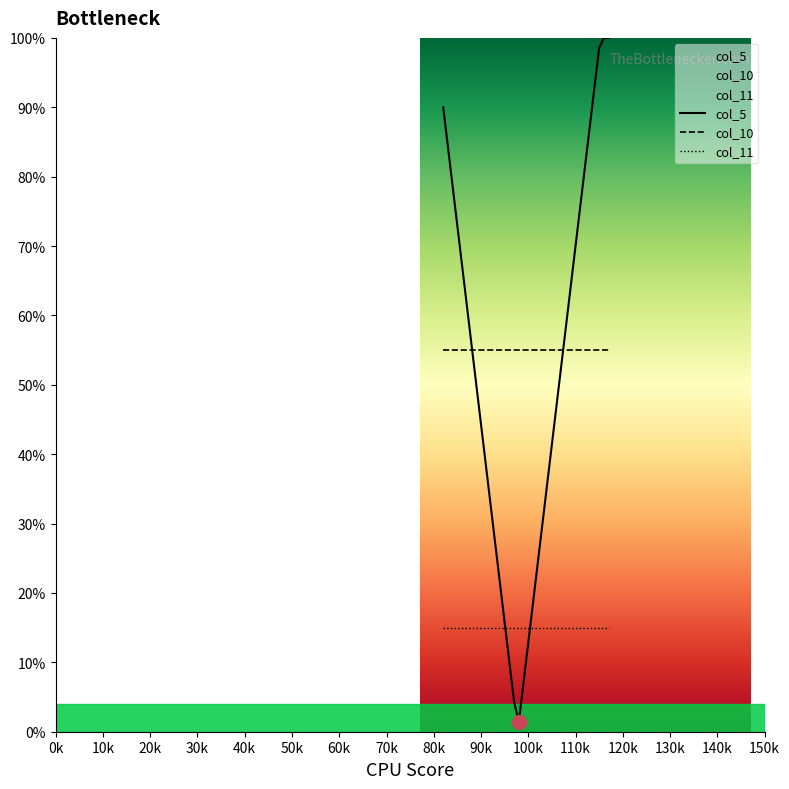

What is the highest value of the col_5 series?

100.0